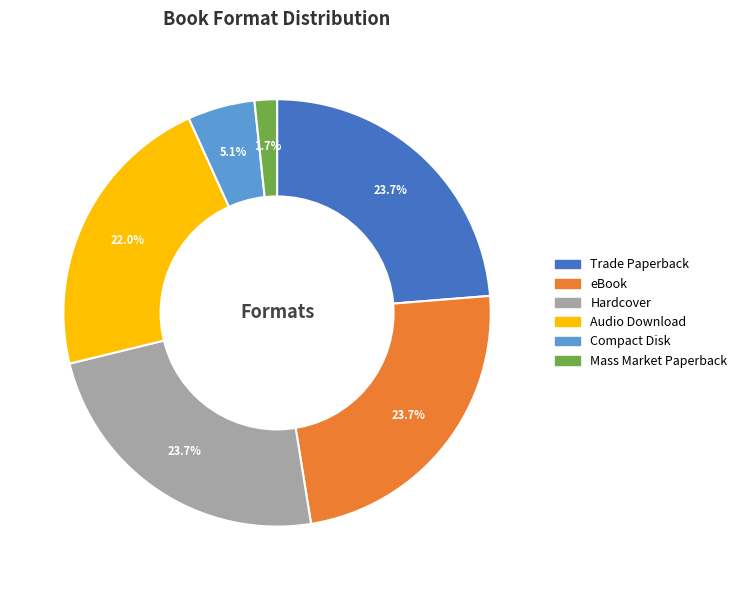

To the nearest percent, what is the combined percentage of Compact Disk and eBook?

29%